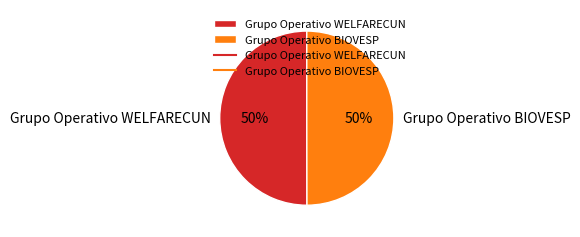

How many slices are in this pie chart?

2